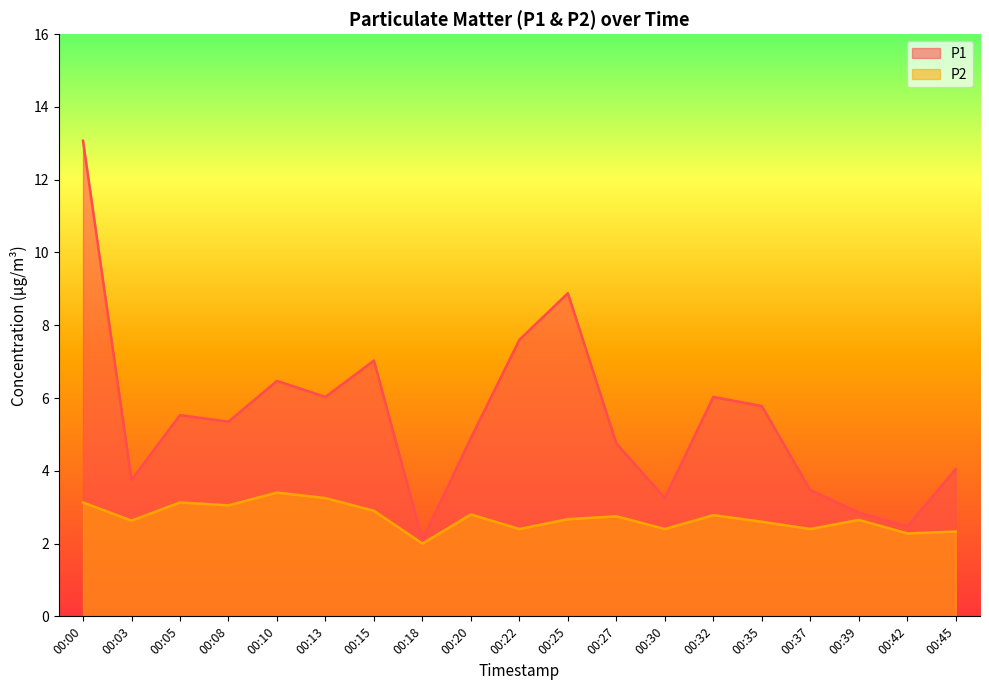

What is the total value across all series at 00:20?

7.7